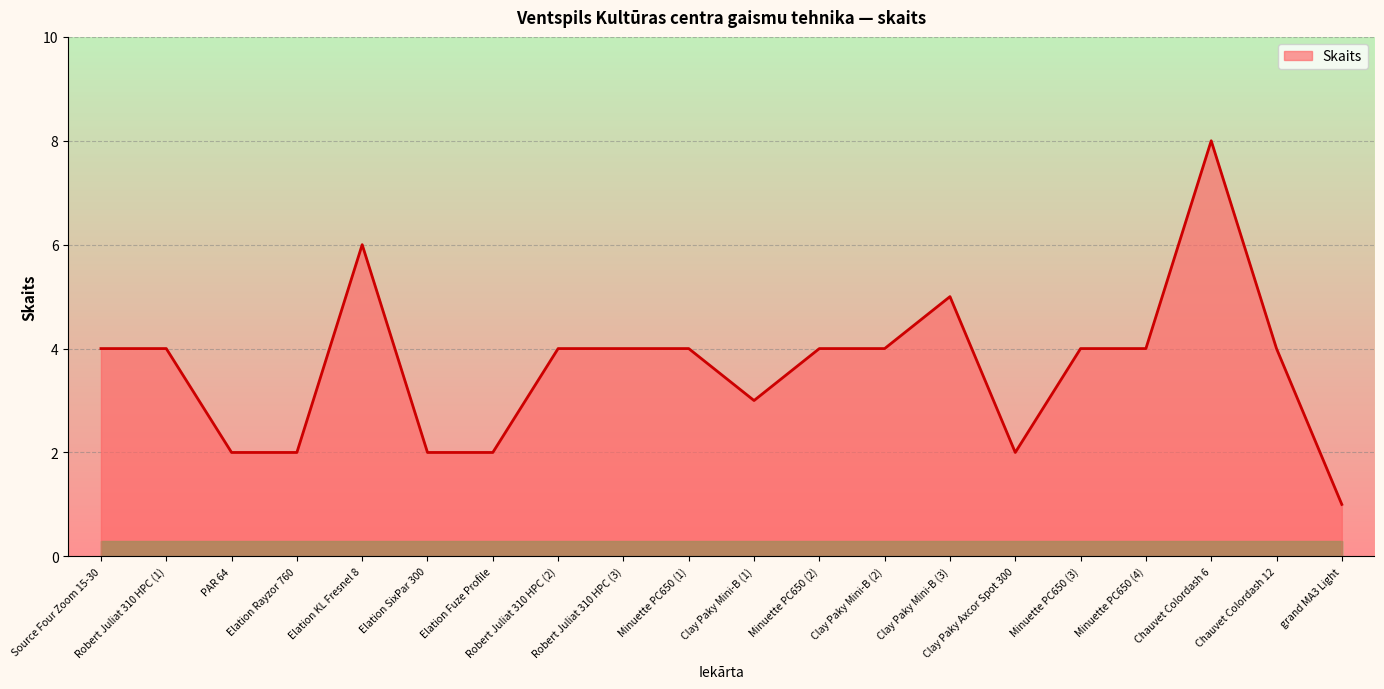

Which category has the lowest value across all series?

grand MA3 Light